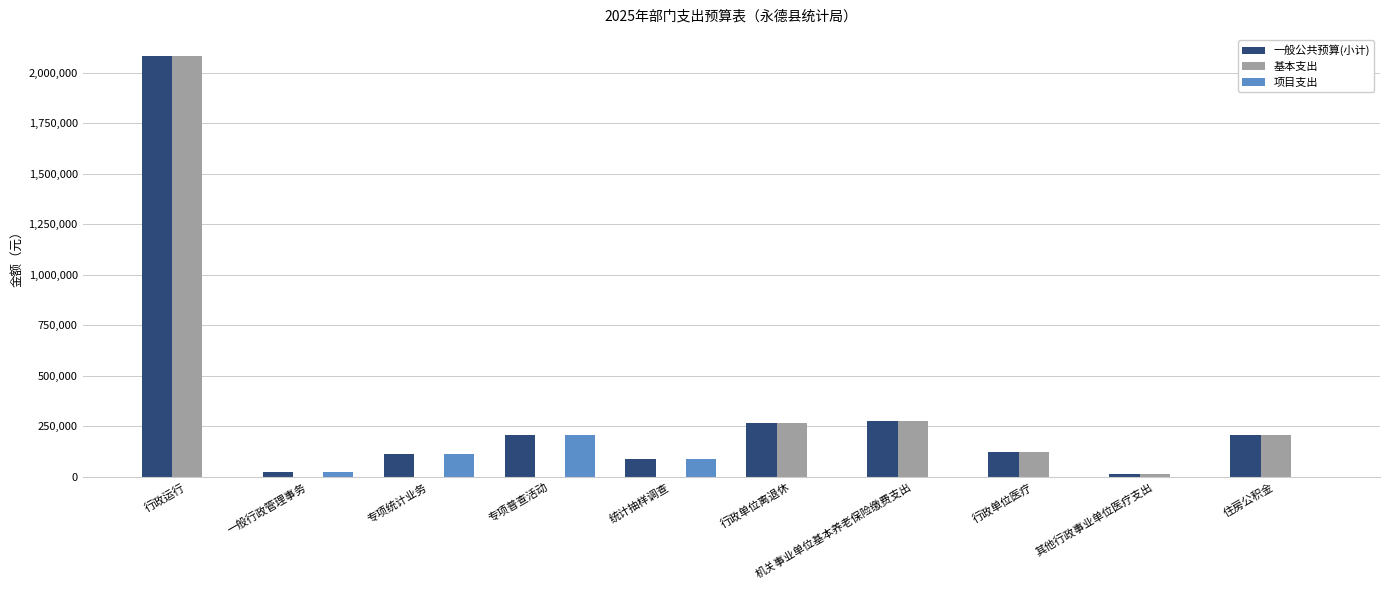

At which label is 一般公共预算(小计) closest to 1048275?

机关事业单位基本养老保险缴费支出